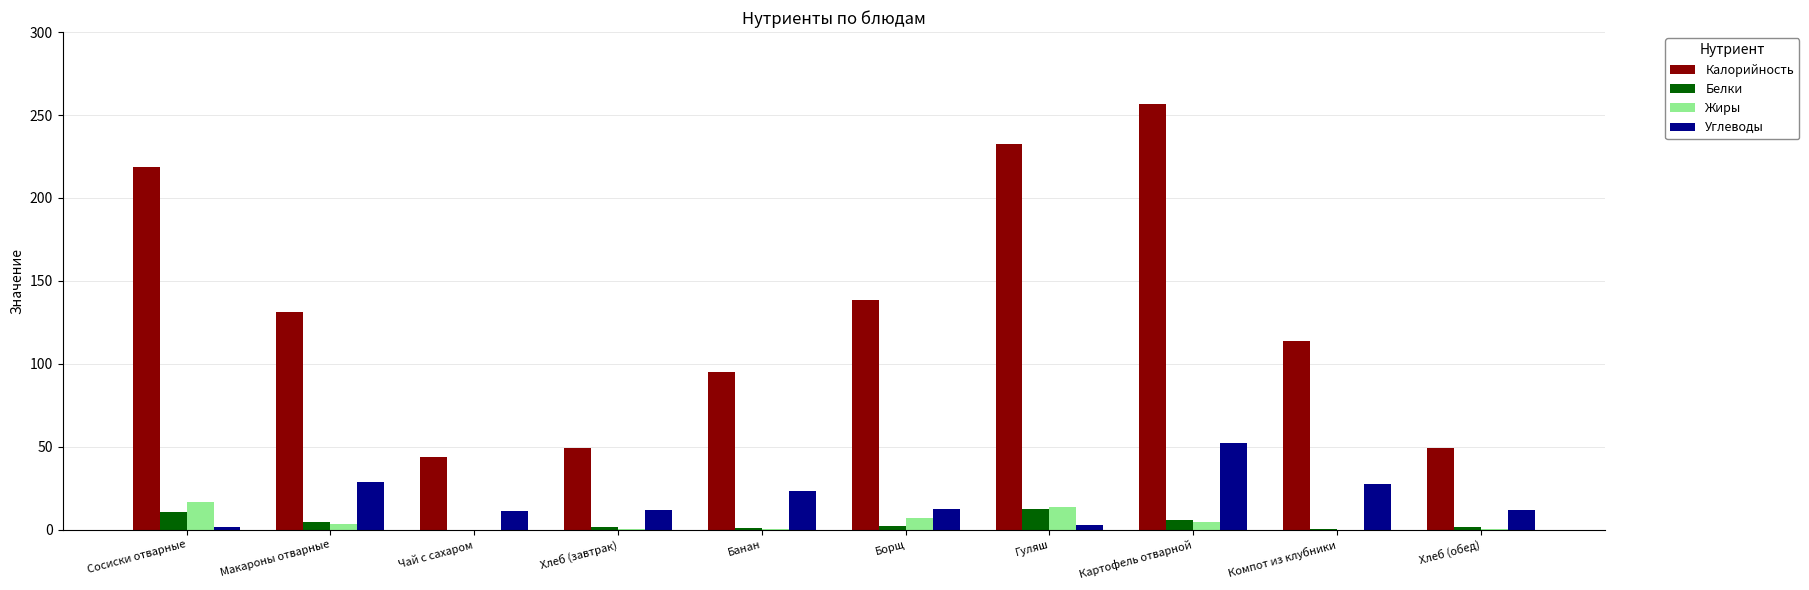

What is the sum of all Белки values?

39.9